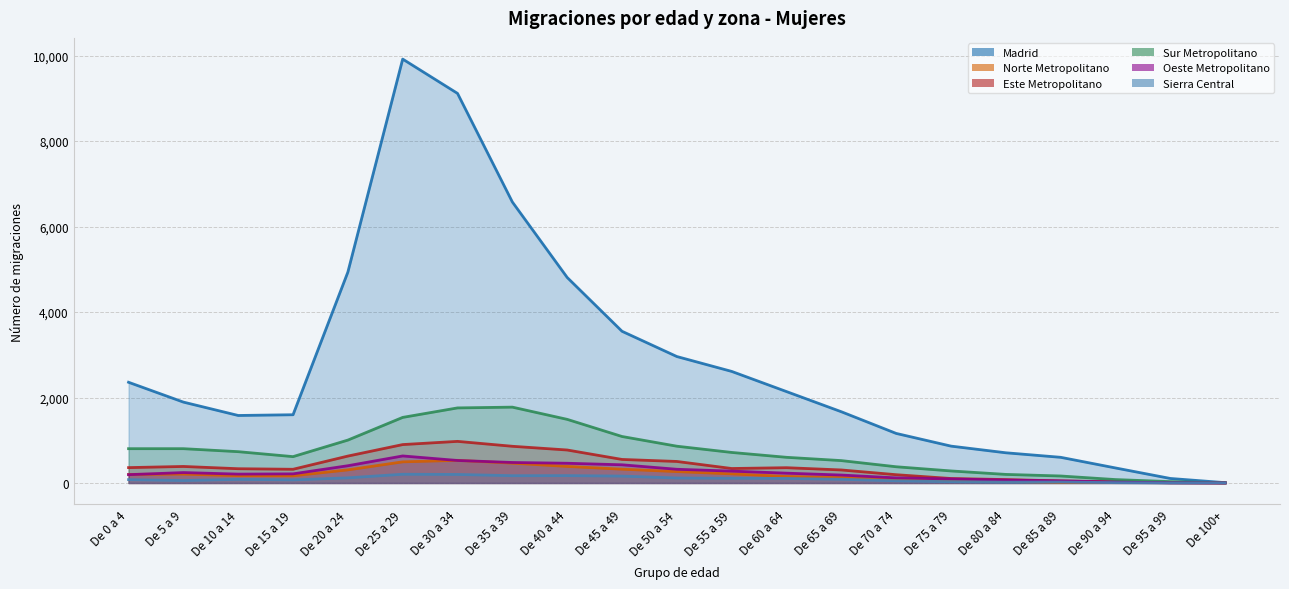

Which series has the largest range (max minus min)?

Madrid